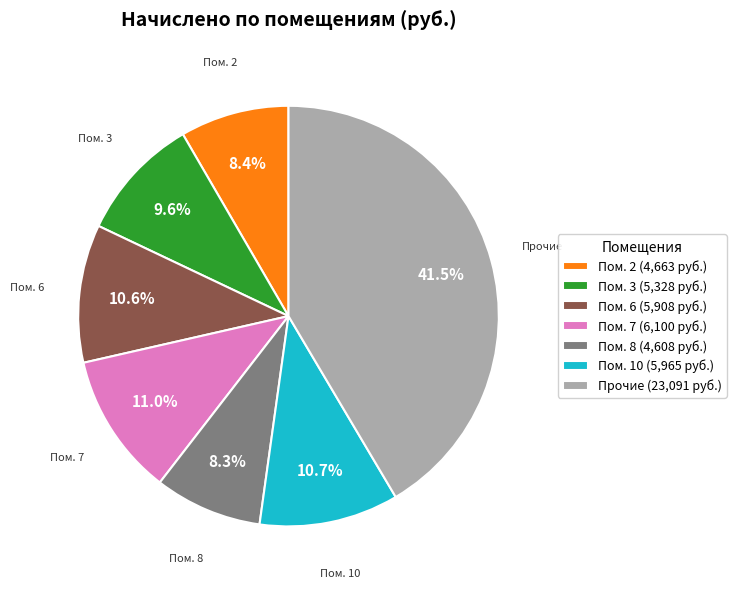

Which slice is the largest?

Прочие (23,091 руб.)